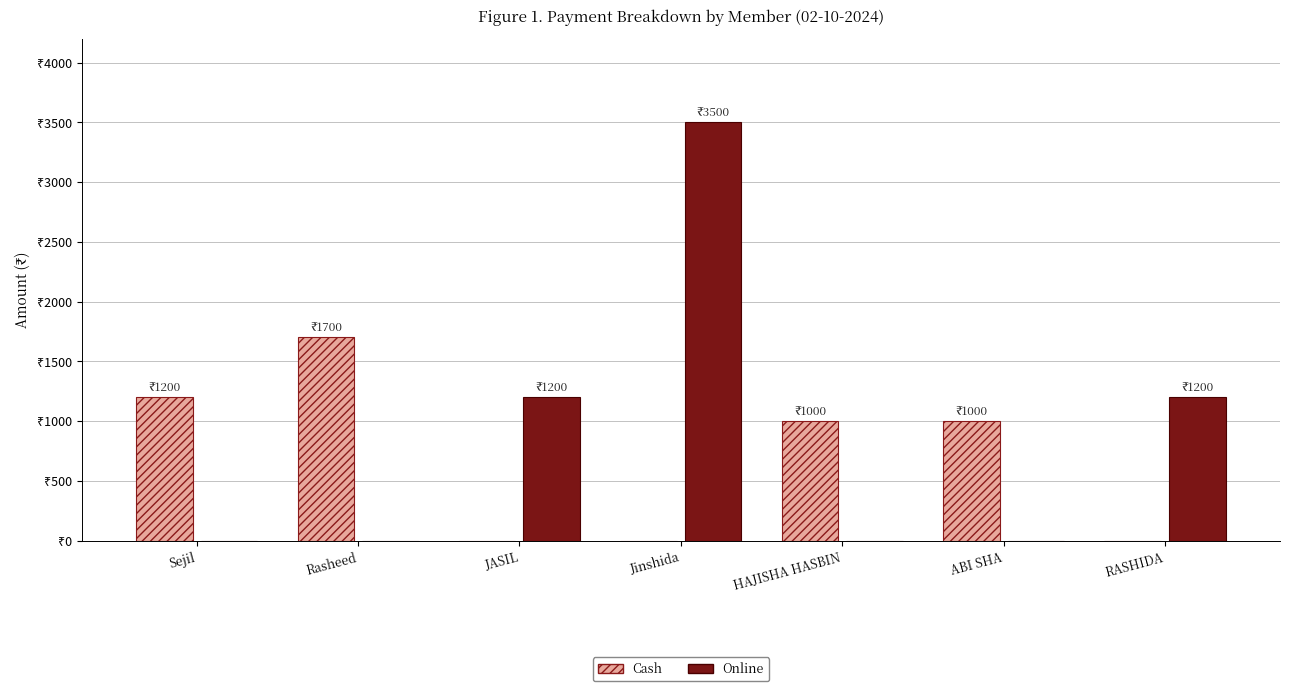

Rank the series by their average value, from highest to lowest.

Online, Cash